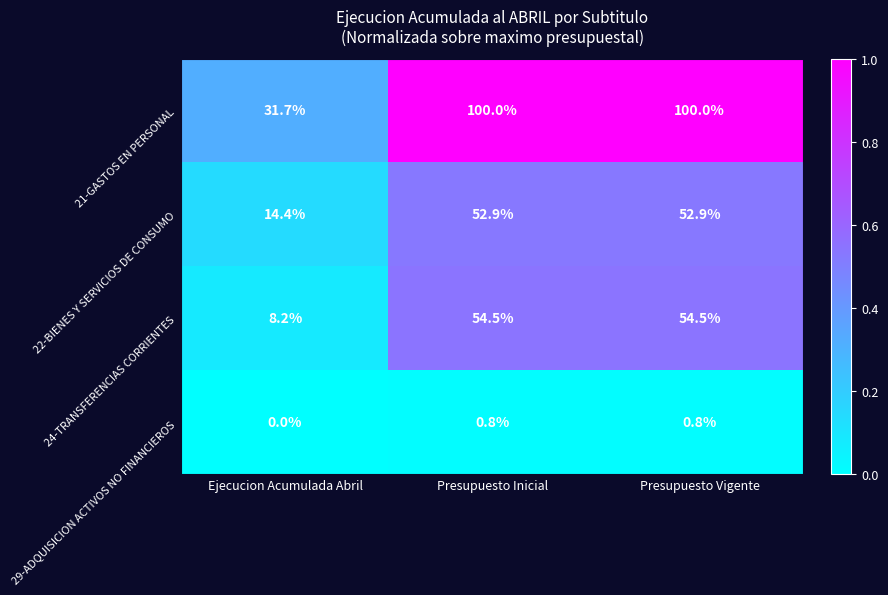

At which label is 29-ADQUISICION ACTIVOS NO FINANCIEROS closest to 0?

Ejecucion Acumulada Abril